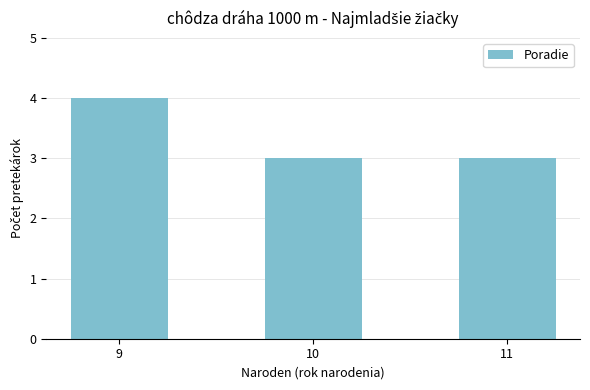

Reading left to right, transcribe all the data shown in this chart.

9=4	10=3	11=3